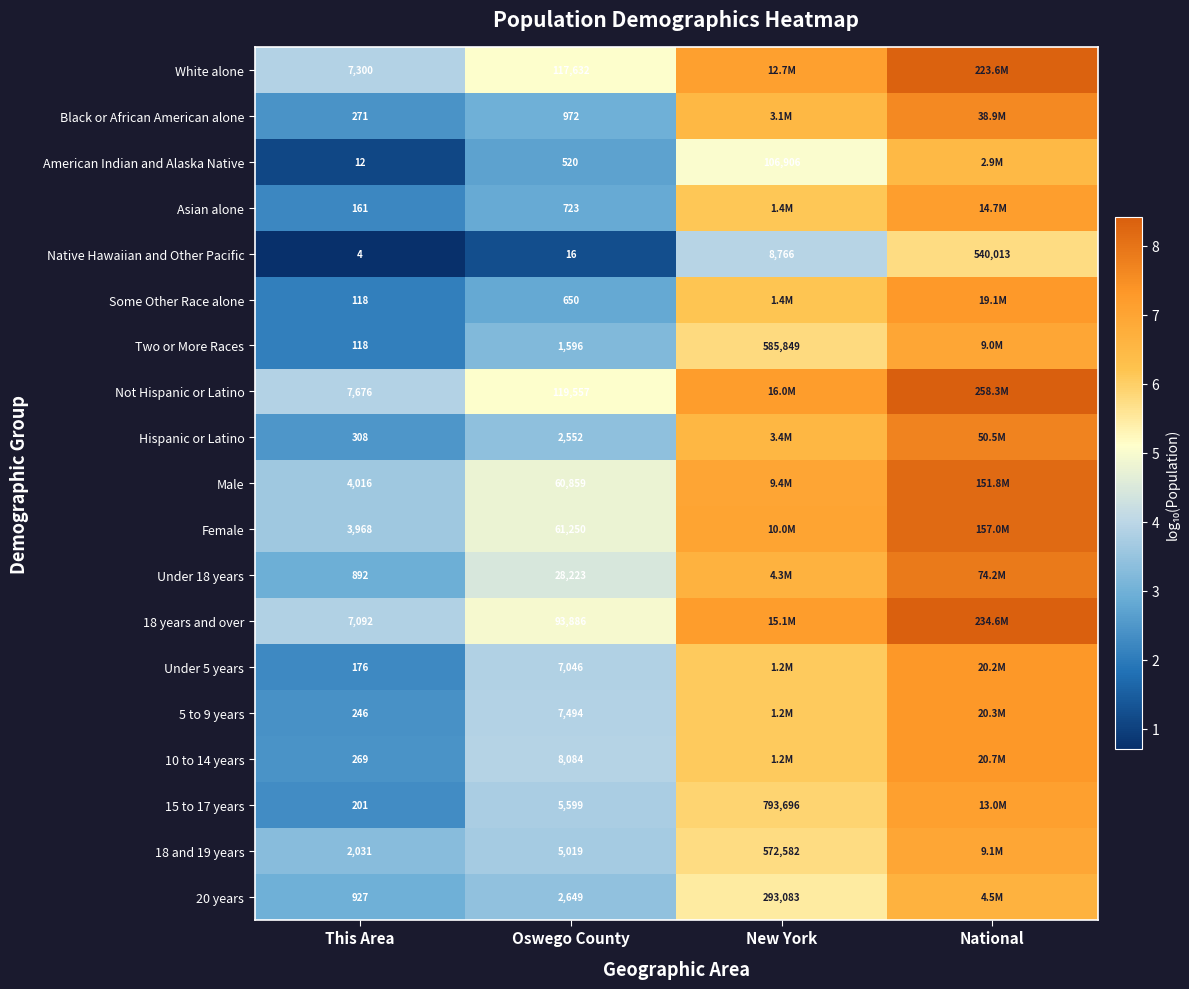

At which category is the sum across all series the highest?

National